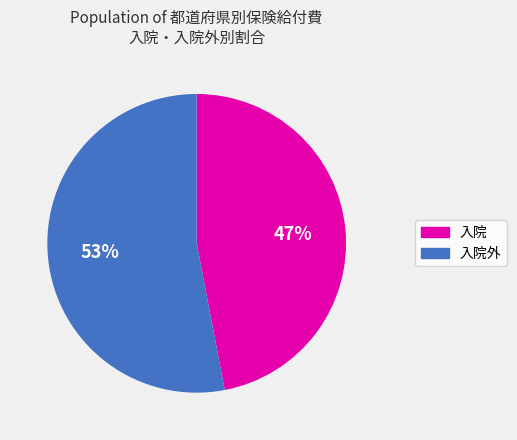

Is there a majority slice in this chart?

Yes